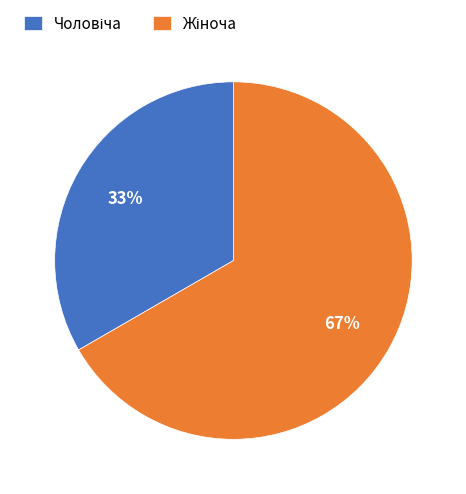

To the nearest percent, what is the average slice percentage?

50%